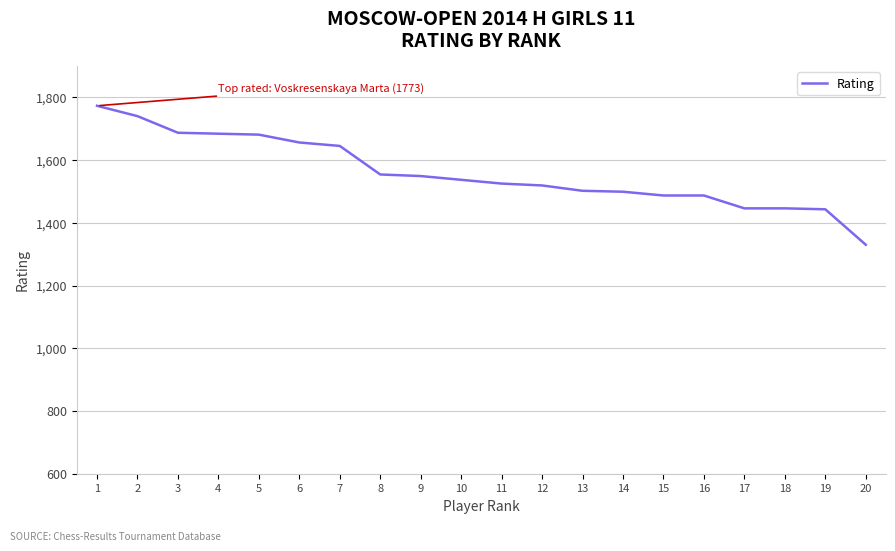

What is the change in value from 3 to 19?

-244